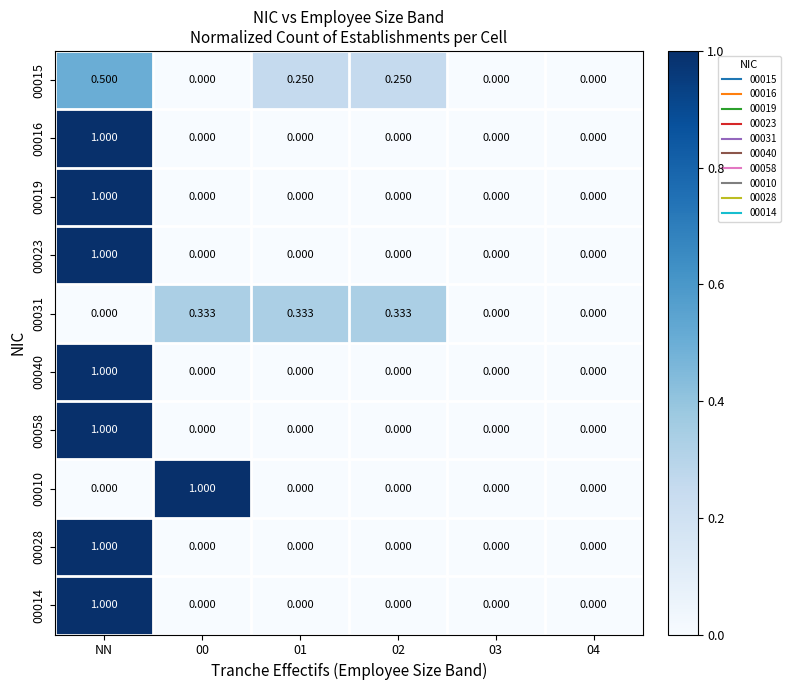

At which category is the sum across all series the highest?

NN